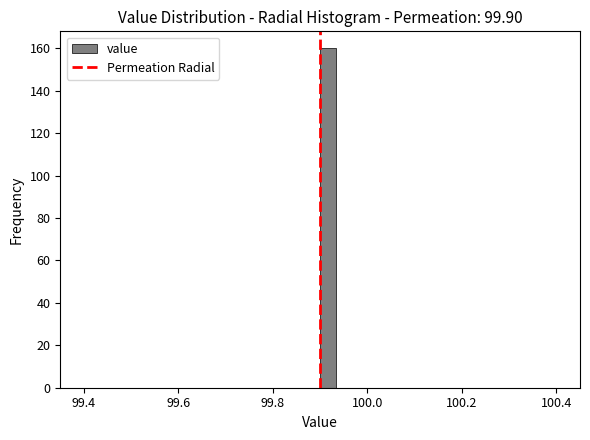

Read against the x-axis, roughly where is the centre of the tallest bar?

99.92